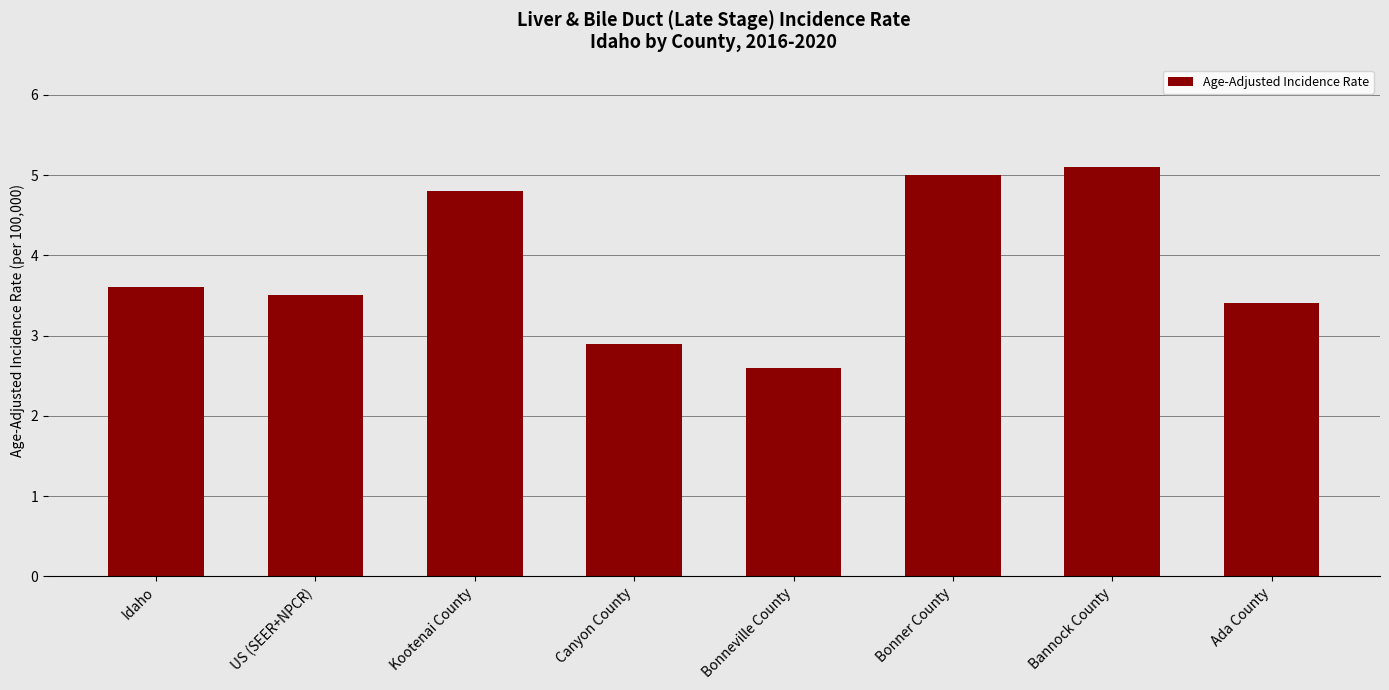

How many categories are shown in the chart?

8